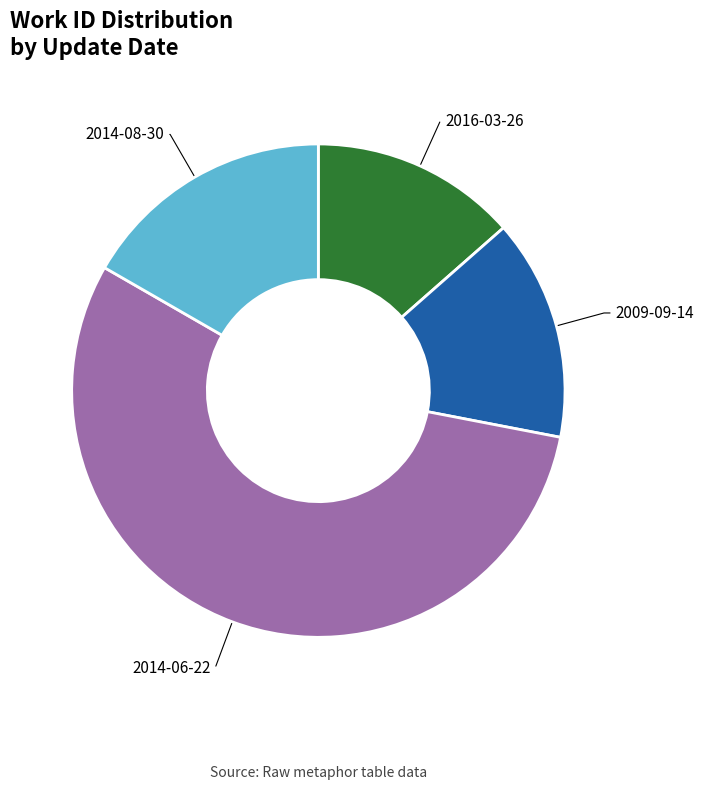

Is there a majority slice in this chart?

Yes